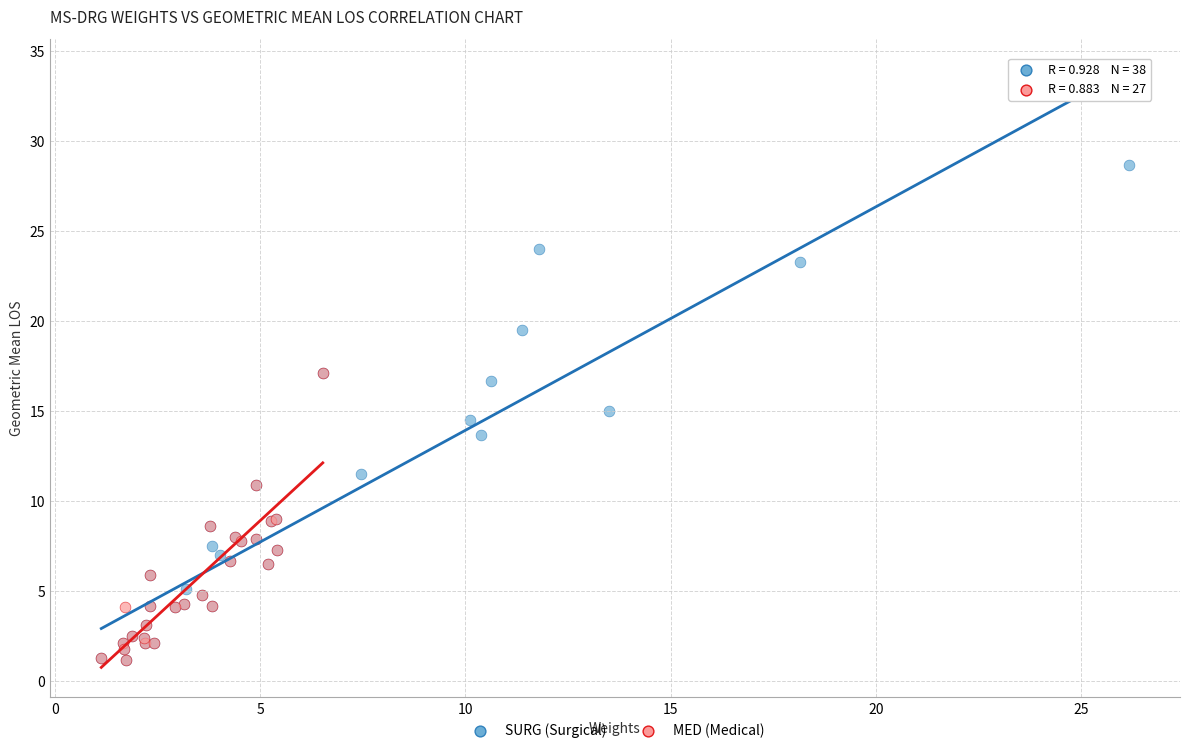

Which series has the widest spread of Y values?

SURG (Surgical)